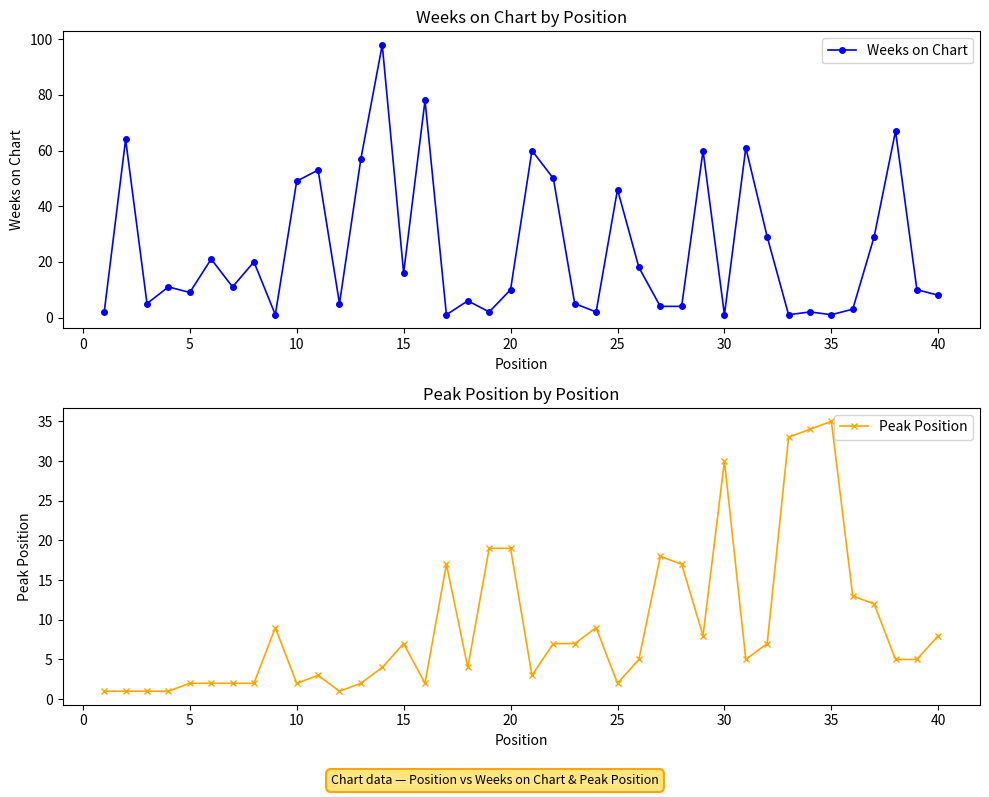

Reading left to right, what are all the values shown in this chart?

Weeks on Chart: 2	64	5	11	9	21	11	20	1	49	53	5	57	98	16	78	1	6	2	10	60	50	5	2	46	18	4	4	60	1	61	29	1	2	1	3	29	67	10	8
Peak Position: 1	1	1	1	2	2	2	2	9	2	3	1	2	4	7	2	17	4	19	19	3	7	7	9	2	5	18	17	8	30	5	7	33	34	35	13	12	5	5	8